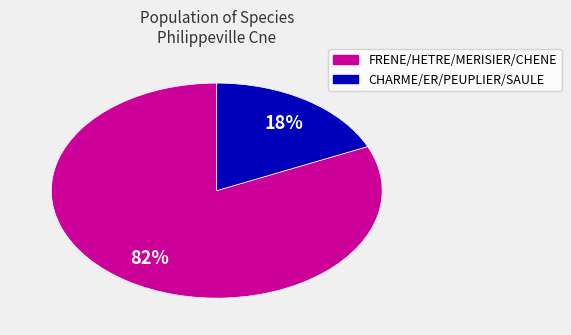

To the nearest percent, what is the average slice percentage?

50%